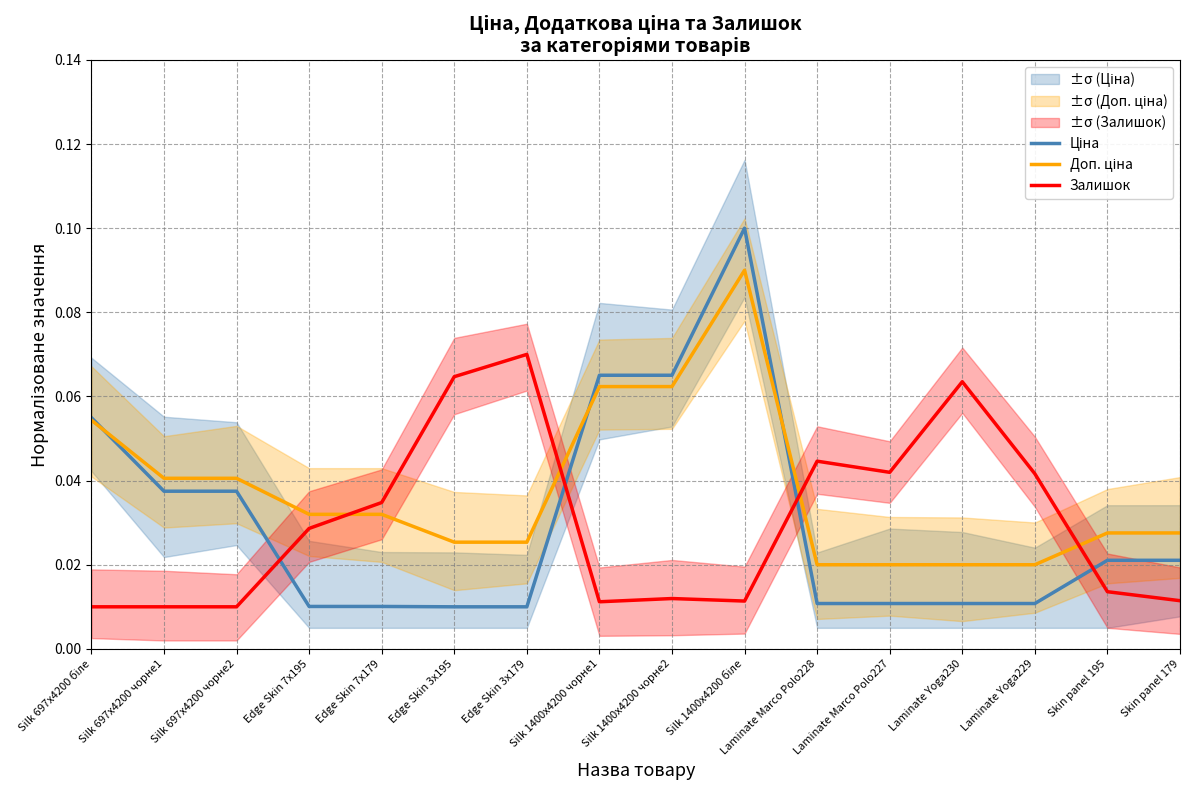

Which category has the highest value in the Залишок series?

Edge Skin 3x179